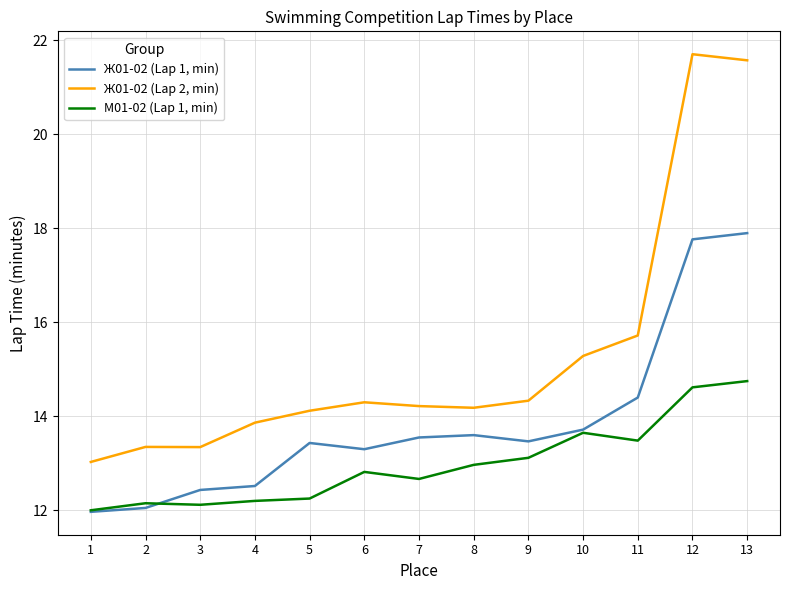

Is the value of Ж01-02 (Lap 2, min) at 5 greater than the value of М01-02 (Lap 1, min) at 6?

Yes